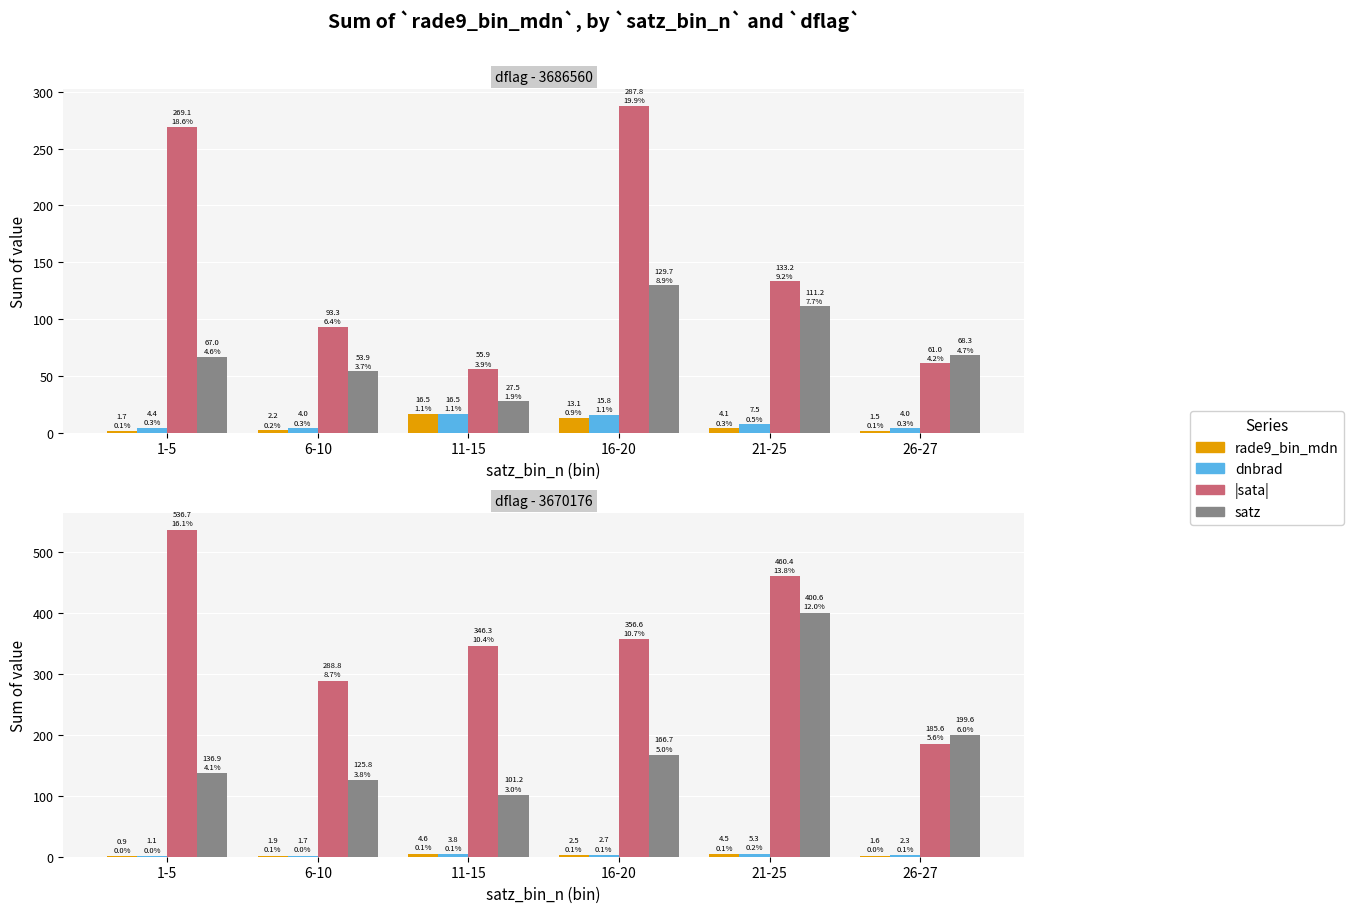

Rank the series by their maximum value, from highest to lowest.

|sata|, satz, dnbrad, rade9_bin_mdn